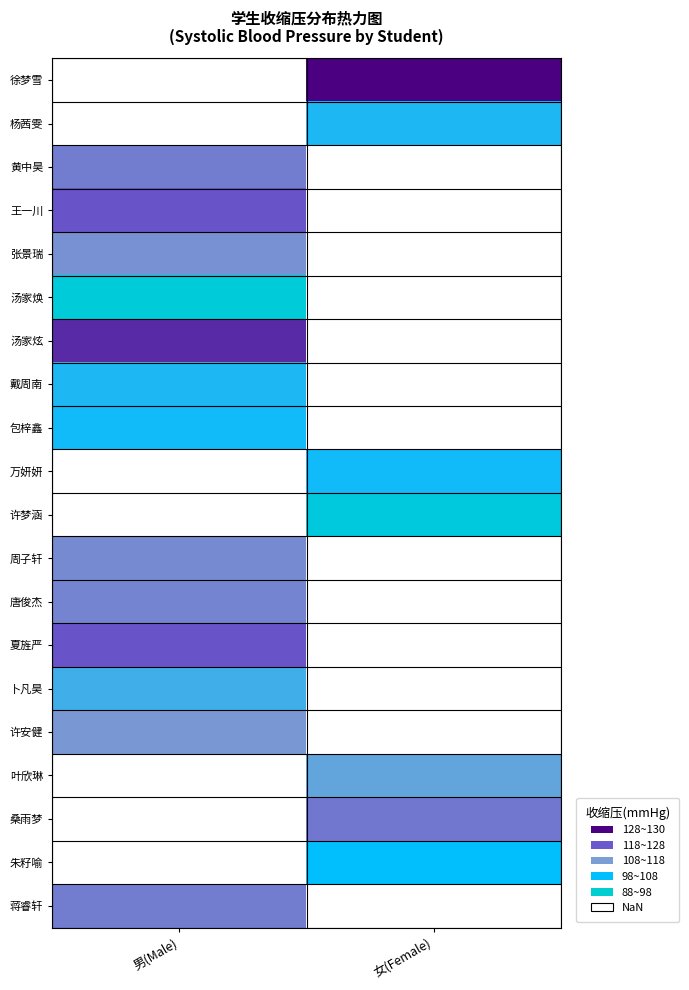

What is the greatest value displayed?

130.0